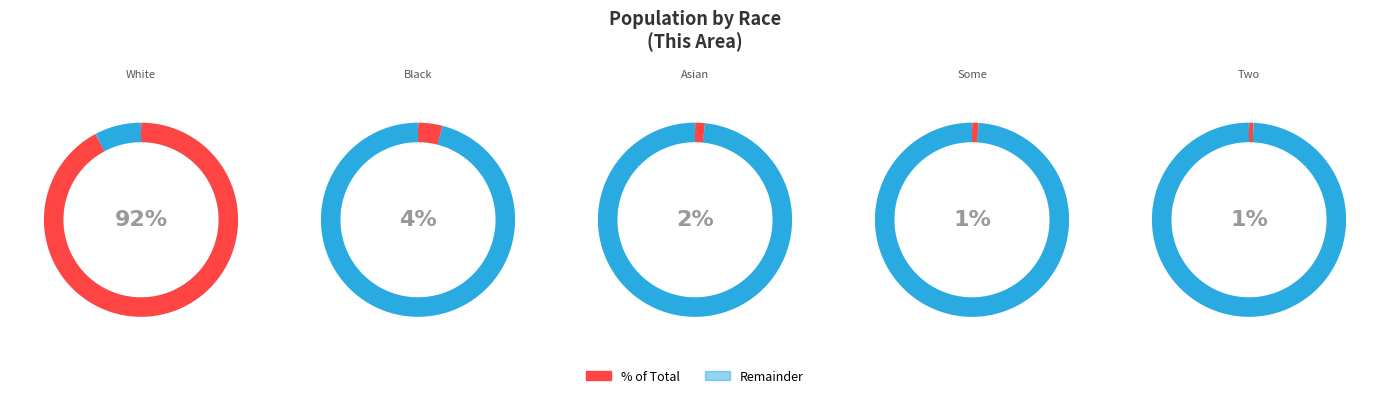

Between Asian alone and American Indian and Alaska Native, which is larger?

Asian alone